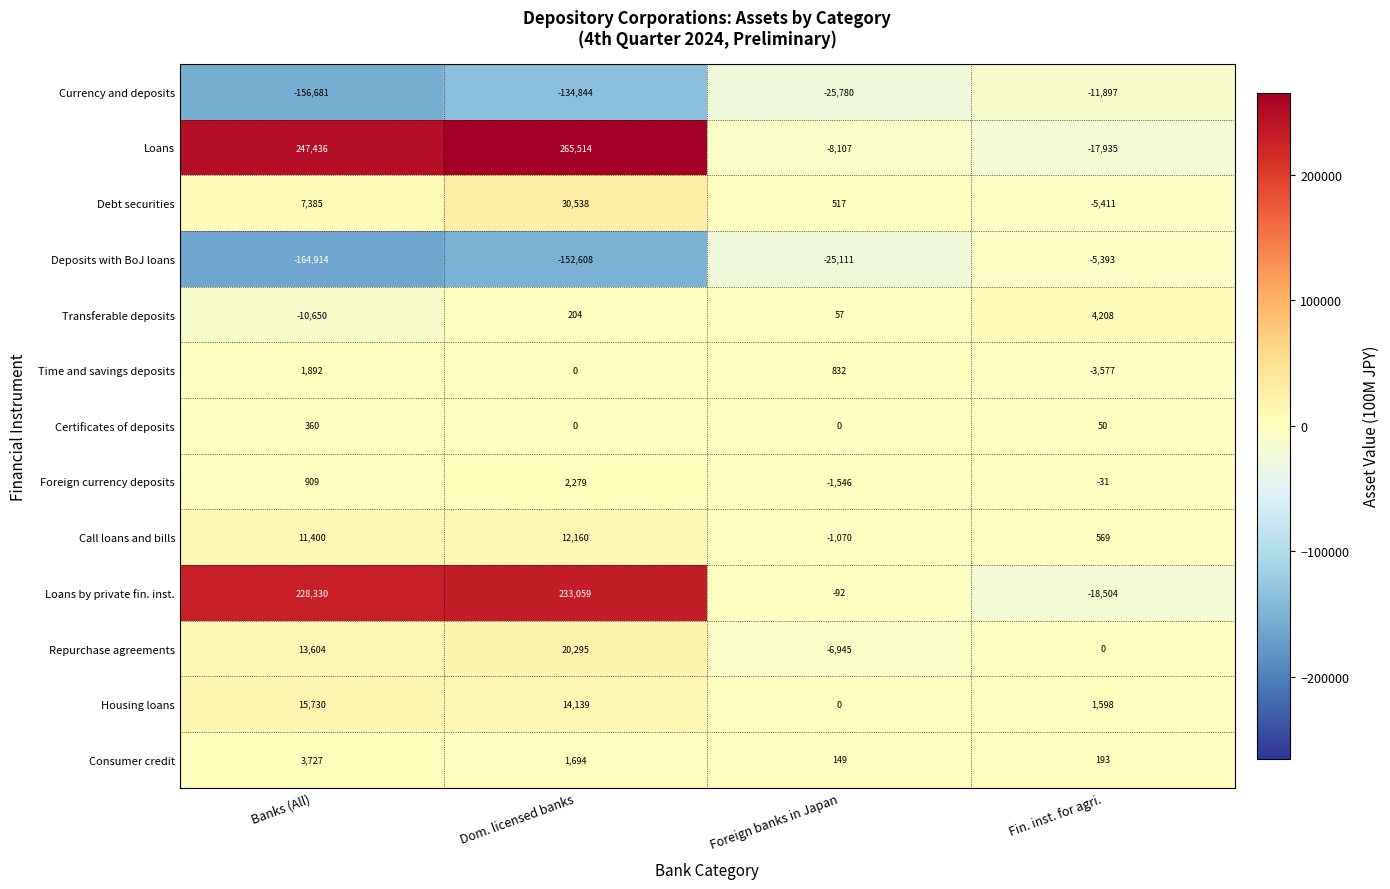

Count the number of data series in this chart.

13